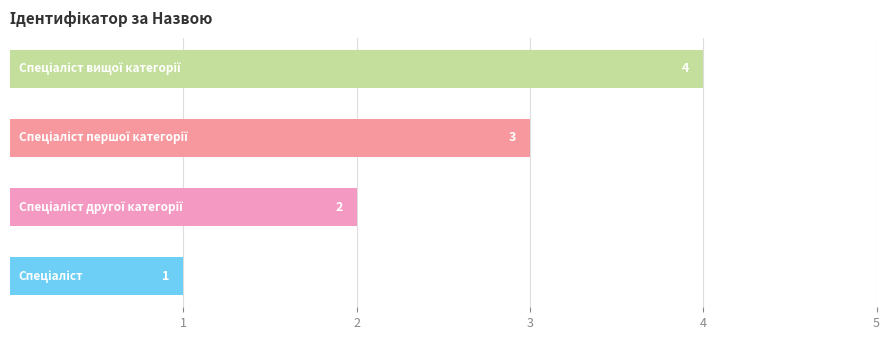

What is the difference between the maximum and minimum values?

3